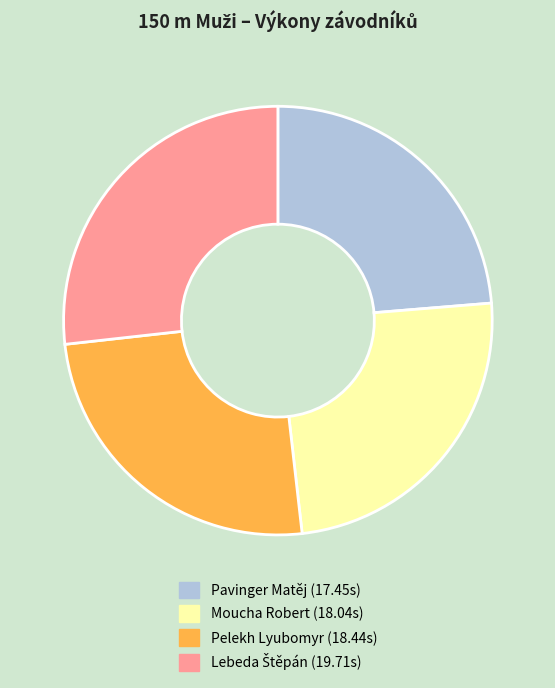

Approximately how many times larger is the value at Pelekh Lyubomyr (18.44s) compared to Pavinger Matěj (17.45s)?

1.1